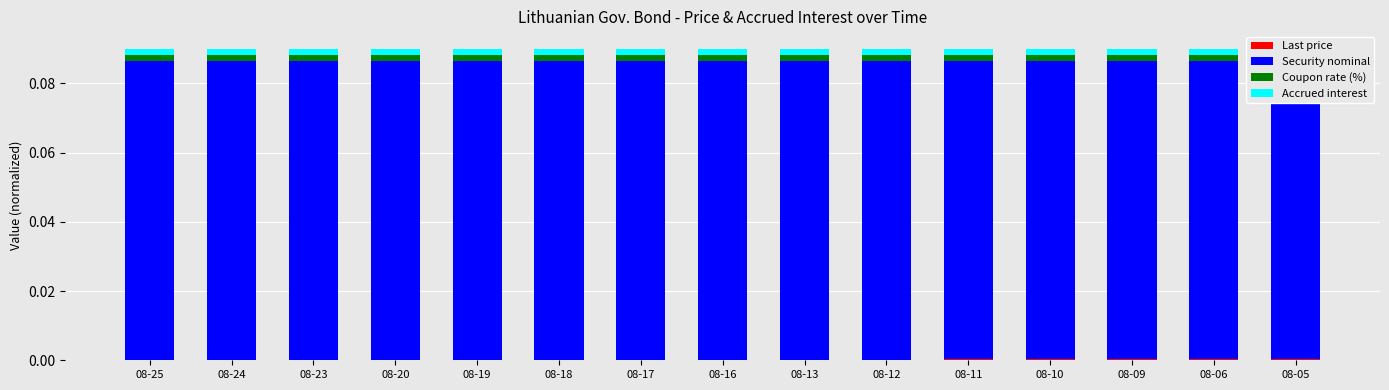

True or false: Security nominal has a value of 0.0 at 08-09.

False